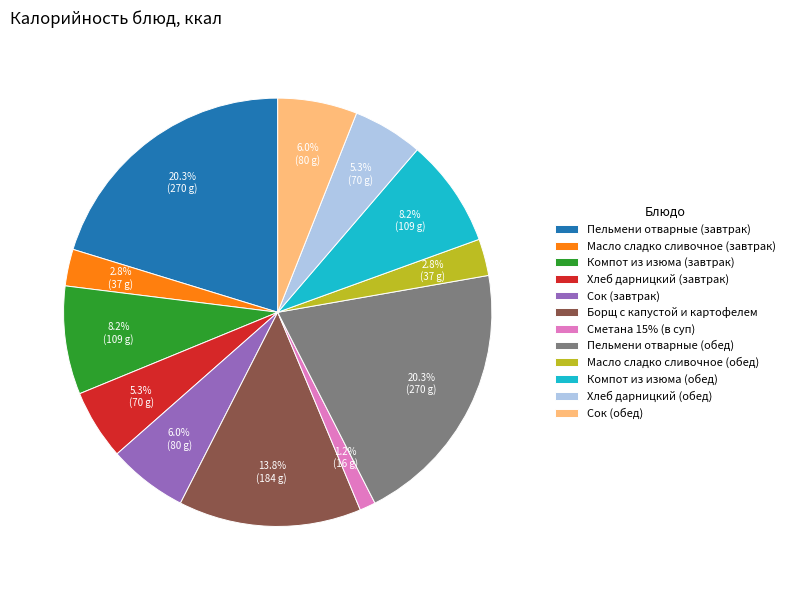

Between Масло сладко сливочное (завтрак) and Компот из изюма (завтрак), which is larger?

Компот из изюма (завтрак)